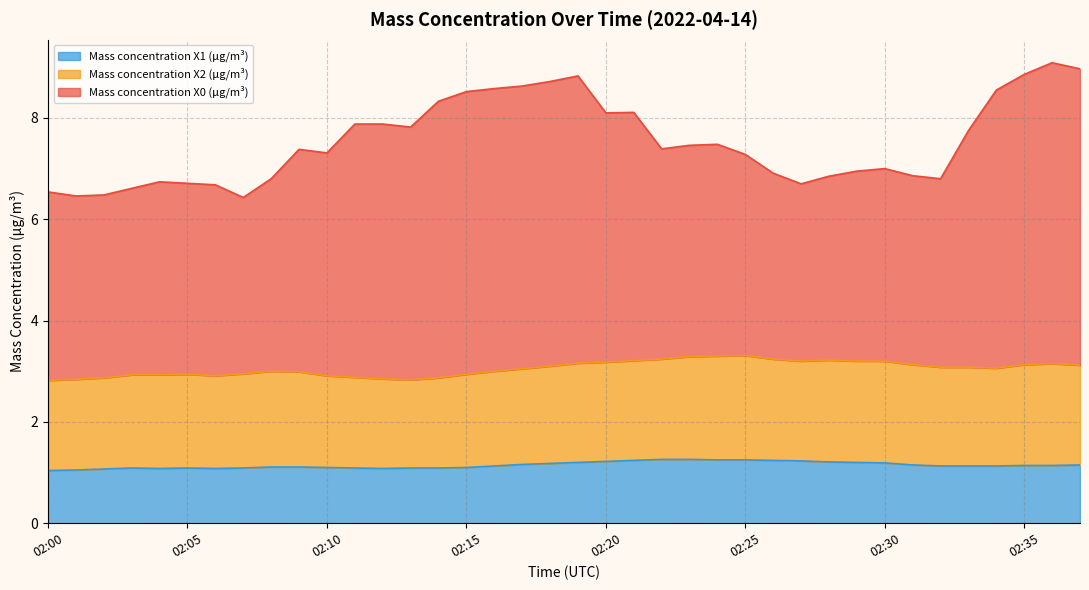

Which category has the highest value in the Mass concentration X0 (μg/m³) series?

02:36